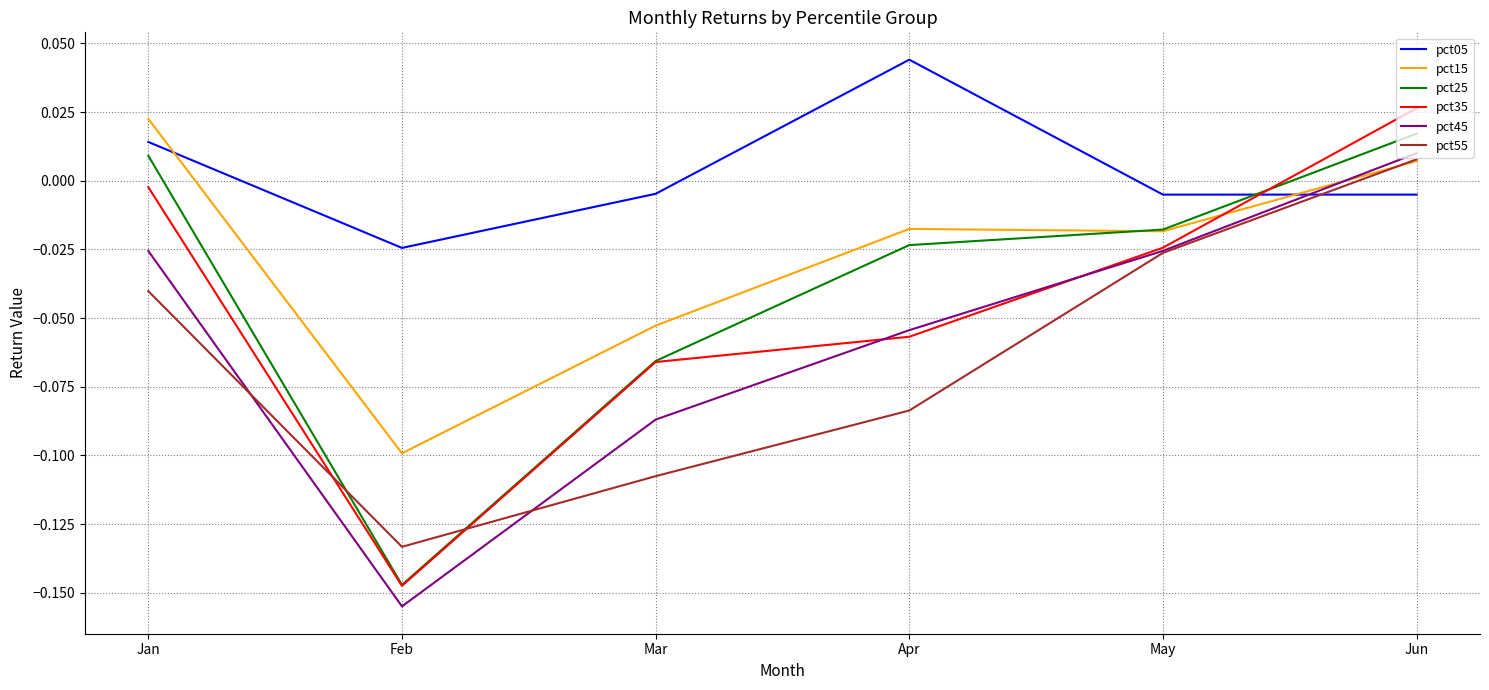

Between Mar and Jun, which series saw the biggest shift?

pct55